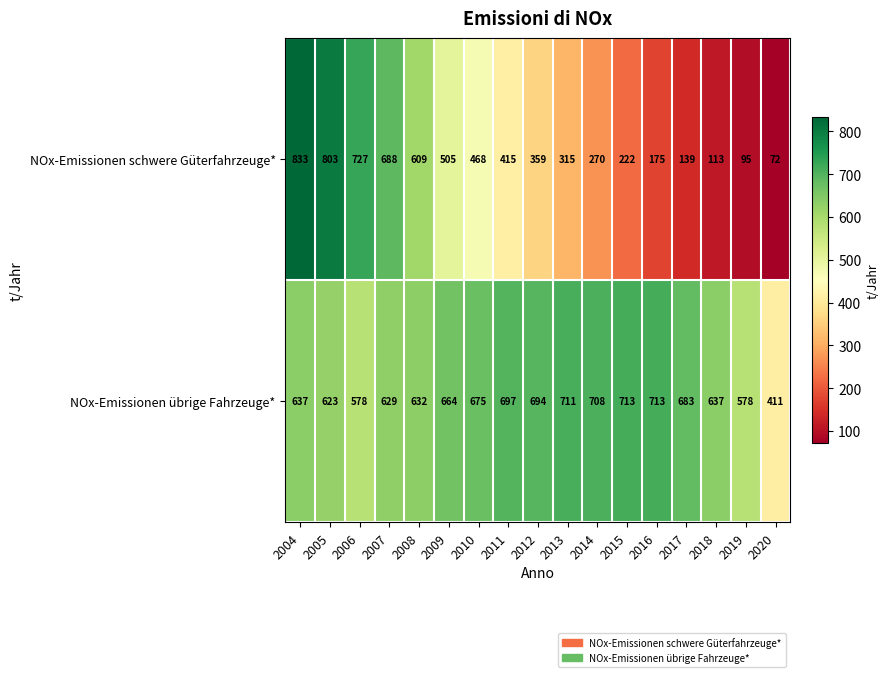

What is the difference between the highest and lowest values at 2009?

159